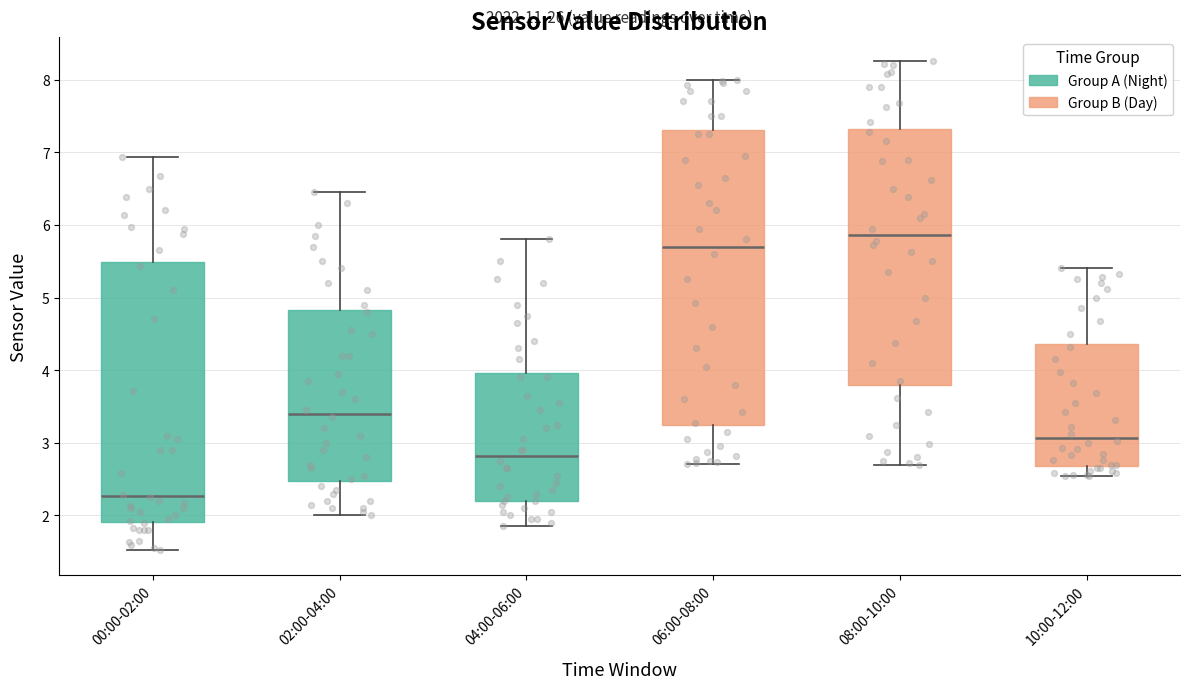

Reading left to right, transcribe this box plot: for each box, give where its median line is, the range the box spans, and where its two whiskers end, as read against the y-axis. The values are not printed on the chart, so give them approximately, as read against the axis.

00:00-02:00: median 2.3, box 1.9 to 5.5, whiskers 1.5 to 6.9
02:00-04:00: median 3.4, box 2.5 to 4.8, whiskers 2.0 to 6.5
04:00-06:00: median 2.8, box 2.2 to 4.0, whiskers 1.9 to 5.8
06:00-08:00: median 5.7, box 3.2 to 7.3, whiskers 2.7 to 8.0
08:00-10:00: median 5.9, box 3.8 to 7.3, whiskers 2.7 to 8.3
10:00-12:00: median 3.1, box 2.7 to 4.4, whiskers 2.6 to 5.4